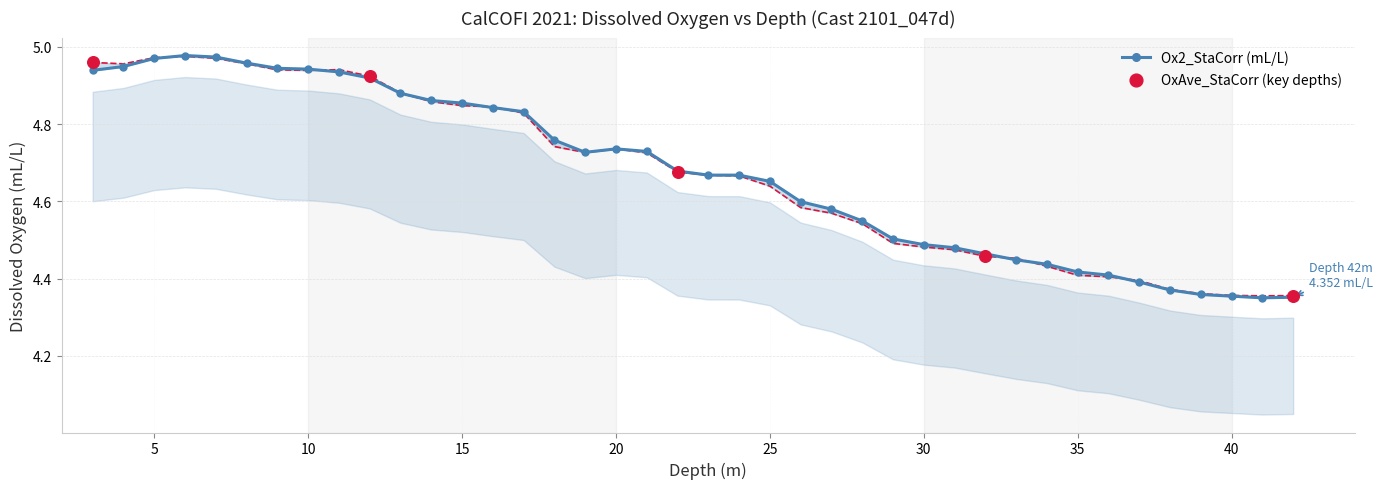

At which category is the sum across all series the highest?

6